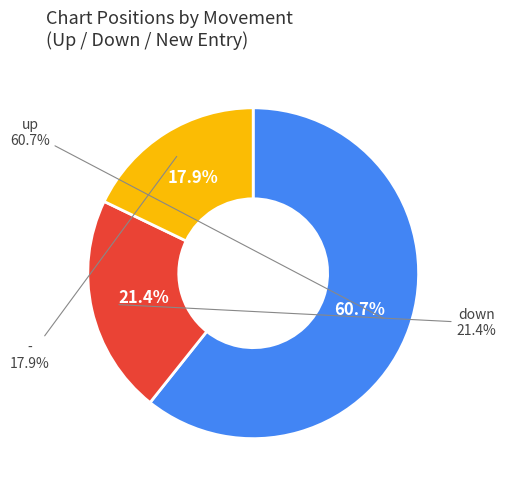

Does any single category account for the majority?

Yes